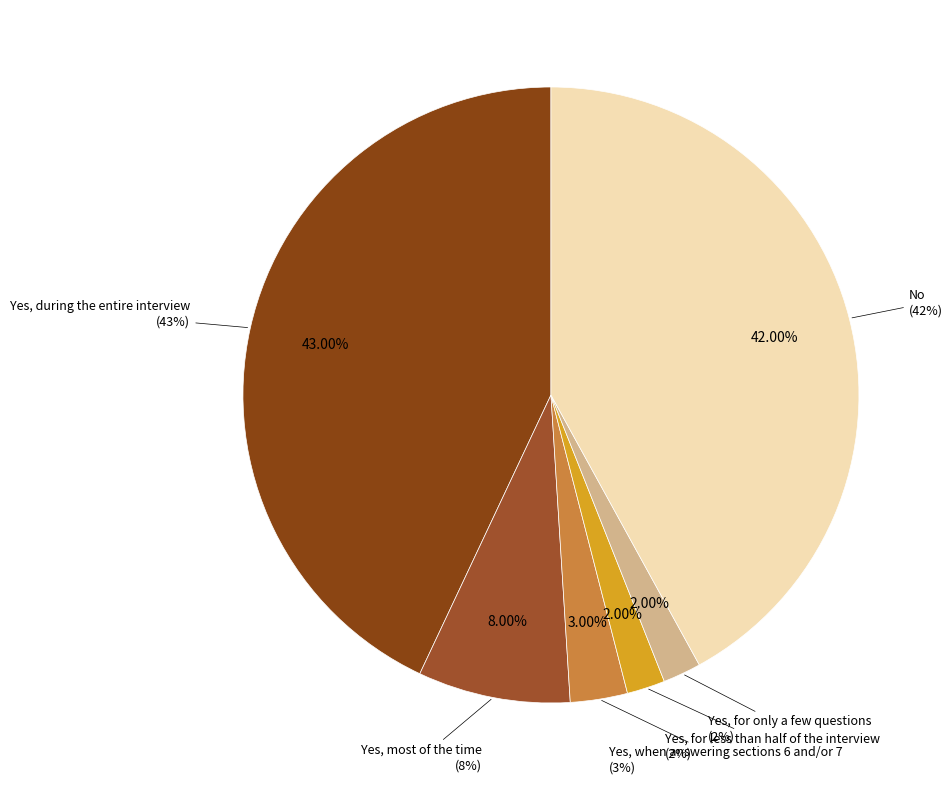

Is Yes, during the entire interview the majority of the pie?

No